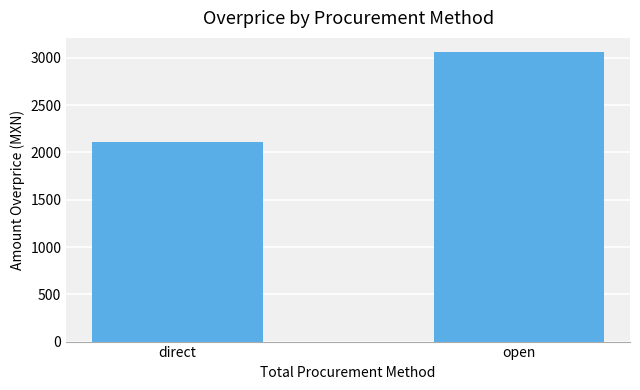

What is the ratio of the value at open to the value at direct?

1.5